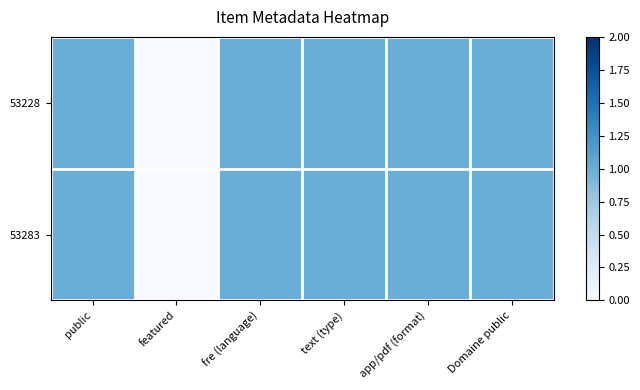

Which series has the widest spread of values?

53228